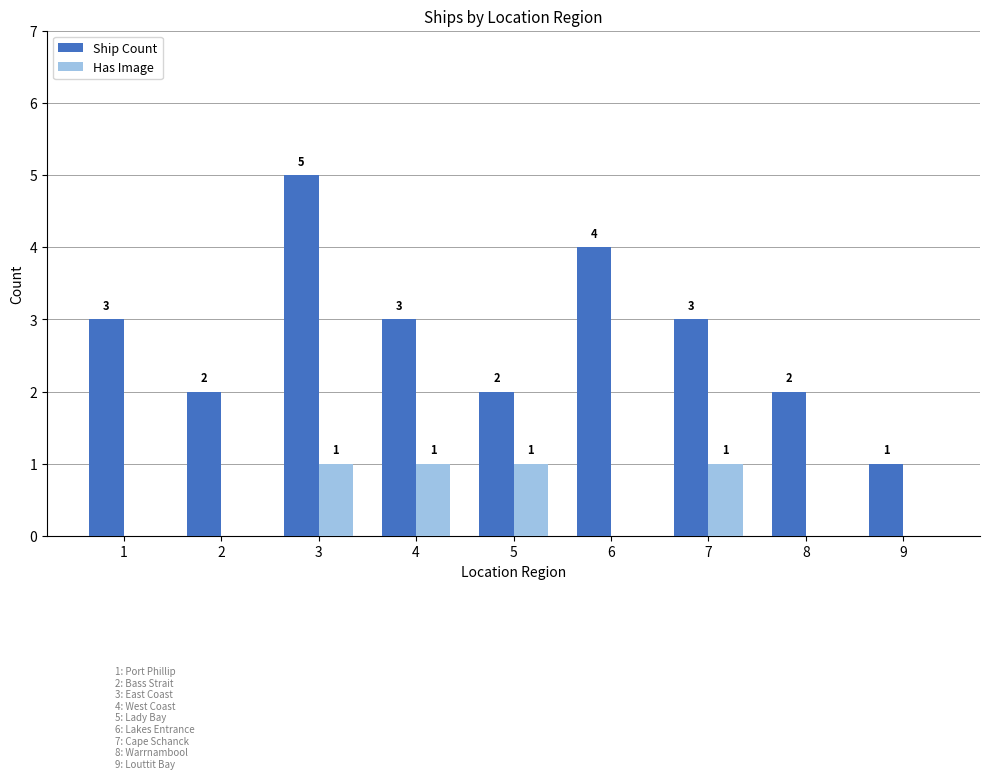

How many groups of bars are there?

9